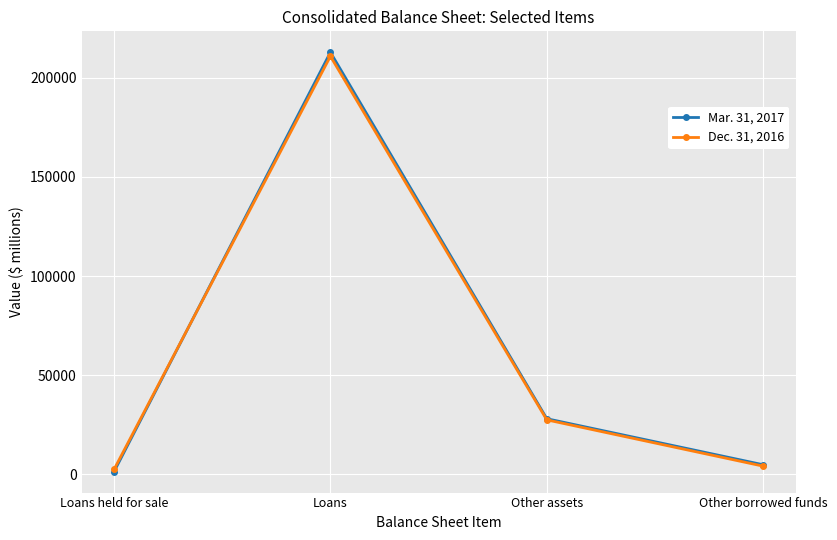

What value does the Dec. 31, 2016 series have at Loans?

210833